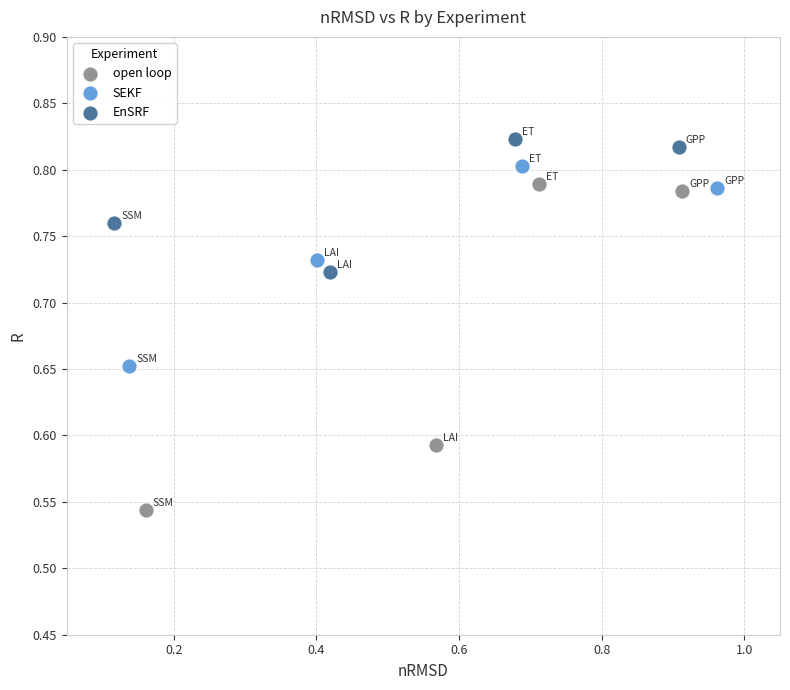

Which series contains the highest Y value?

EnSRF